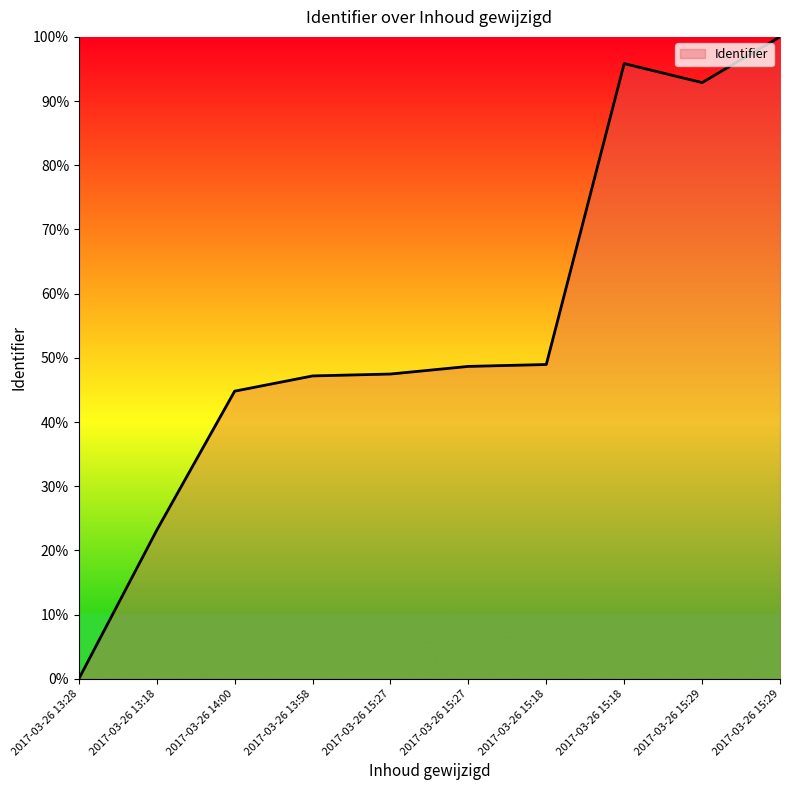

The chart shows a value of 44.8 at 2017-03-26 14:00. True or false?

True